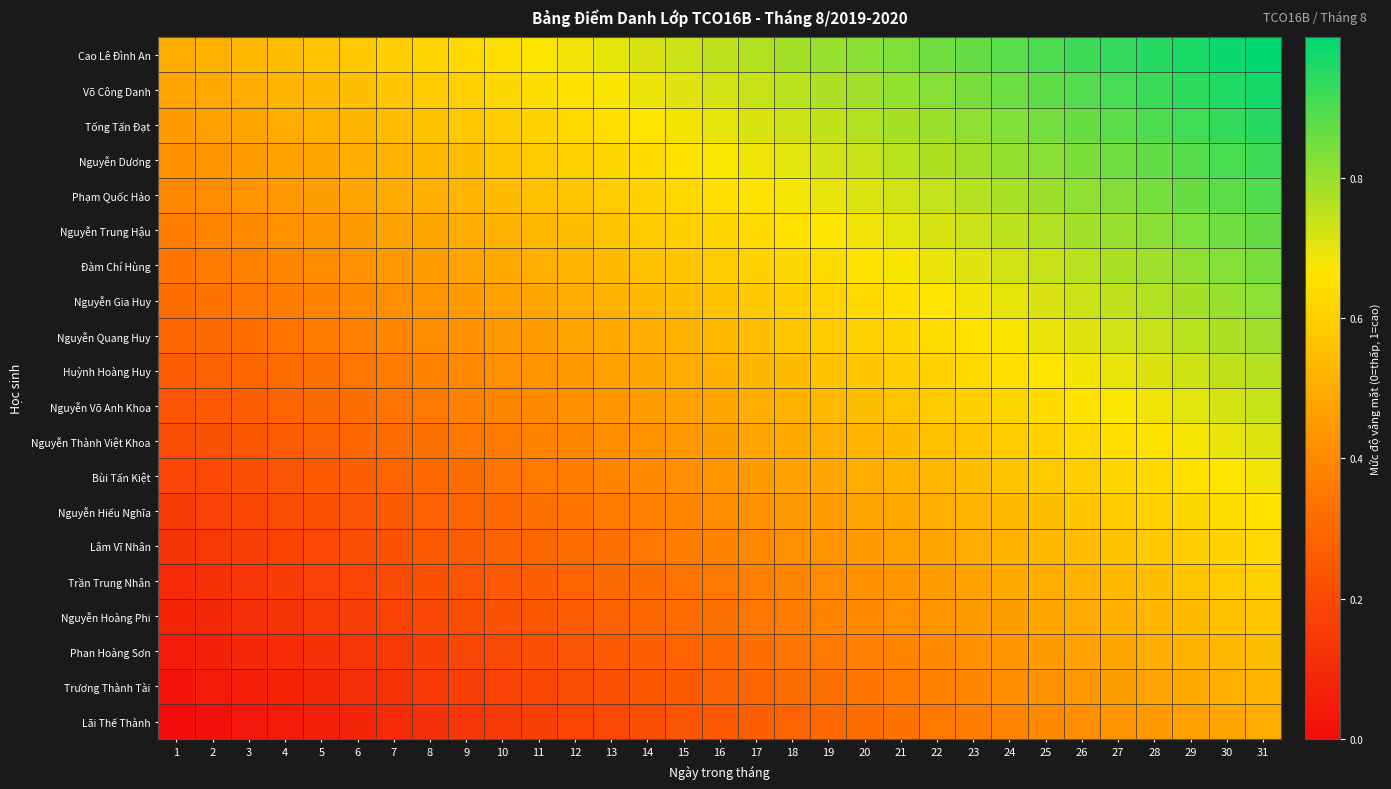

Which has a higher value, 8 or 24?

24